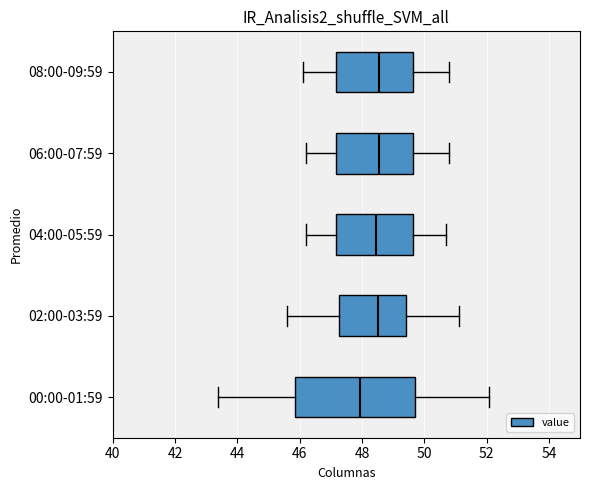

Which box's median line is the furthest to the left?

00:00-01:59